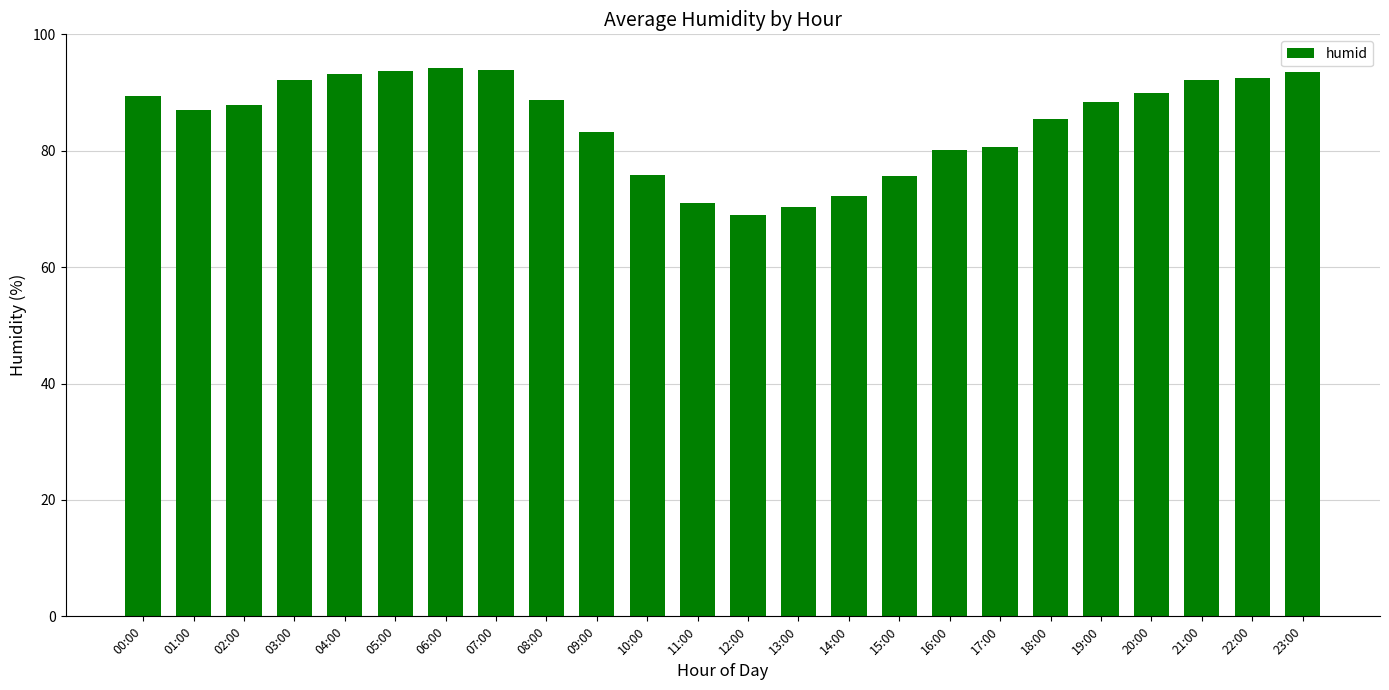

What is the smallest value displayed?

69.0